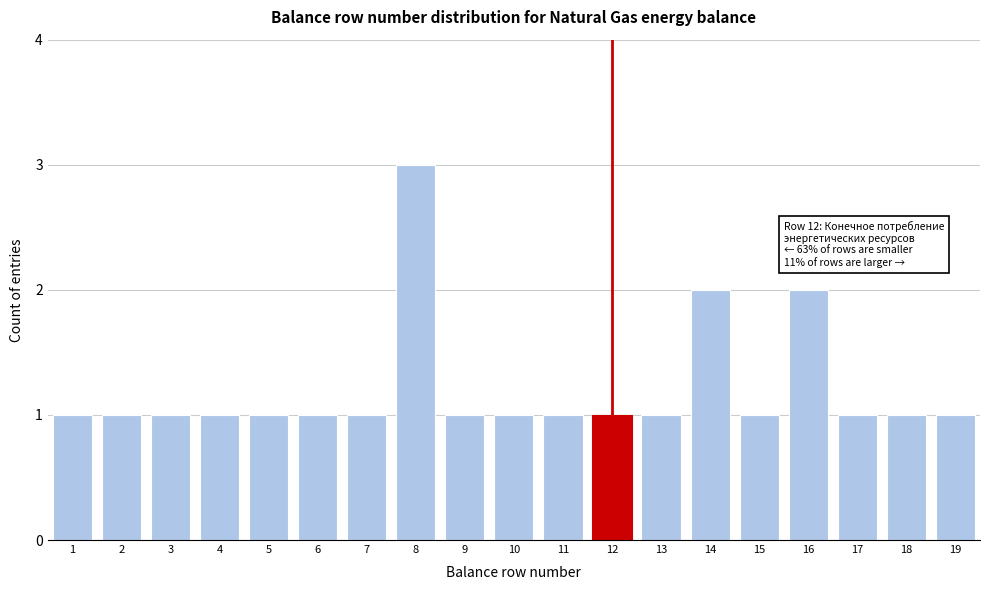

Reading right to left, transcribe all the data shown in this chart.

1	1	1	2	1	2	1	1	1	1	1	3	1	1	1	1	1	1	1